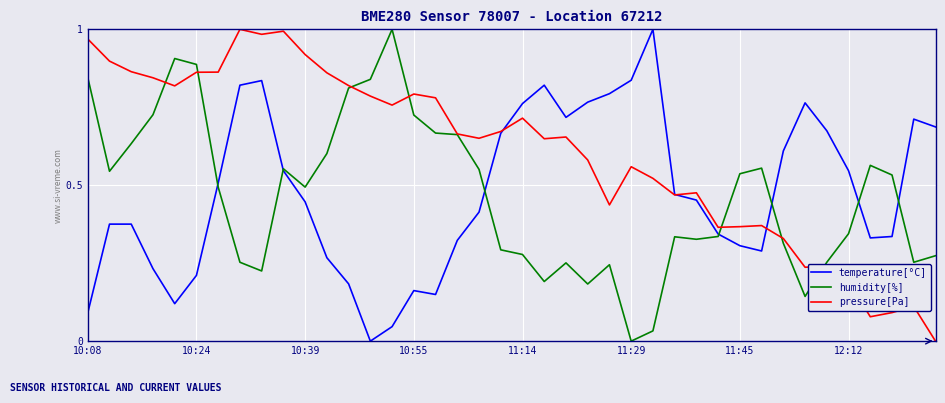

Does the chart display data point markers on the line(s)?

No